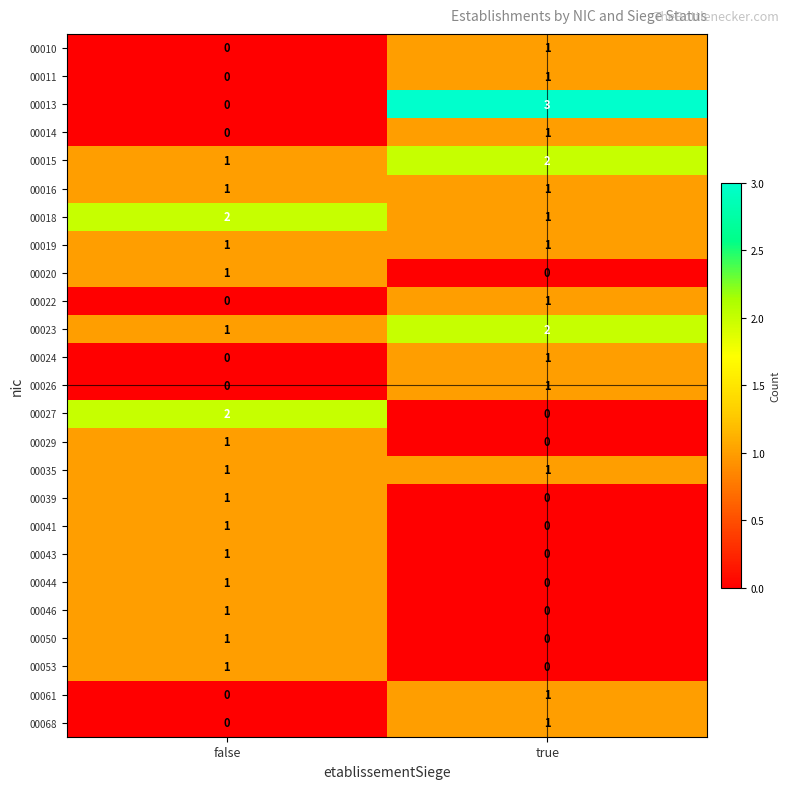

At which label does 00020 reach its minimum?

true